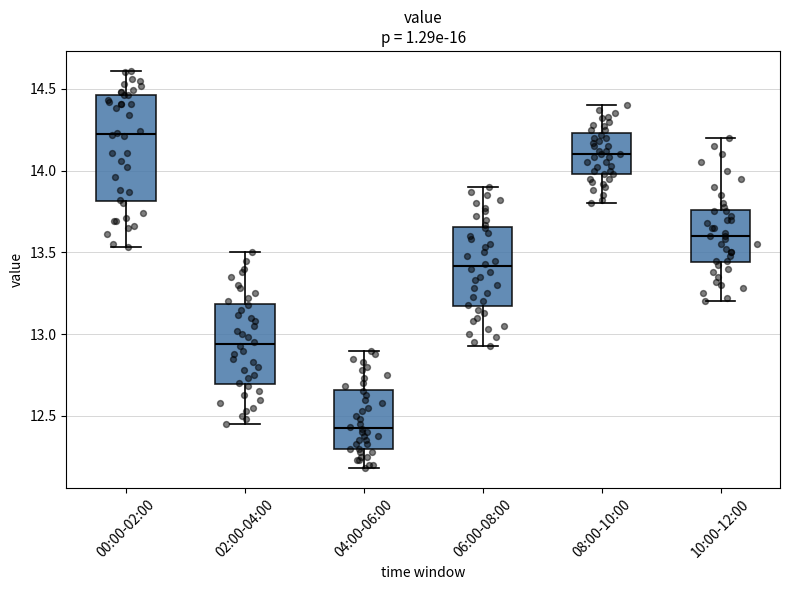

Where is the upper edge of the box for 08:00-10:00 on the y-axis? The values are not printed on the chart, so give them approximately, as read against the axis.

14.25